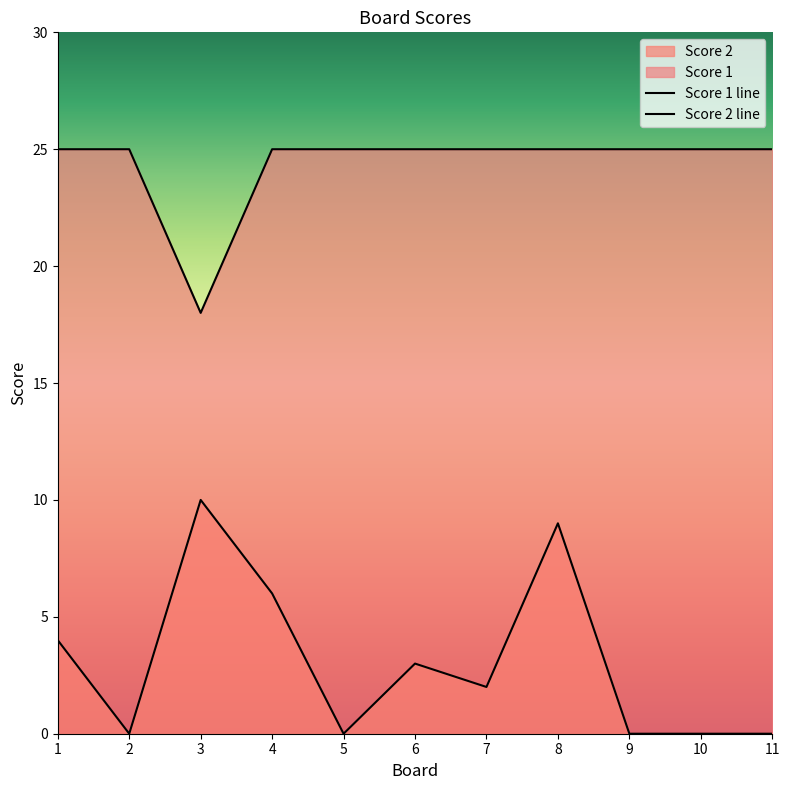

What is the sum of the Score 2 values at 2 and 1?

4